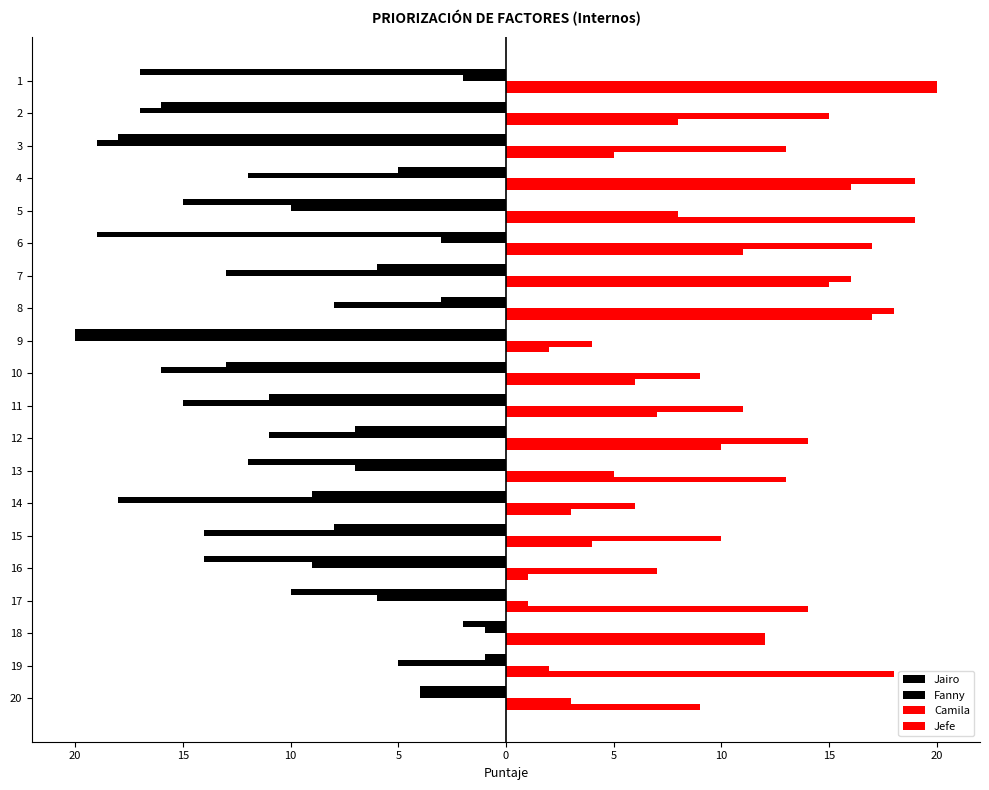

Are the bars horizontal?

Yes